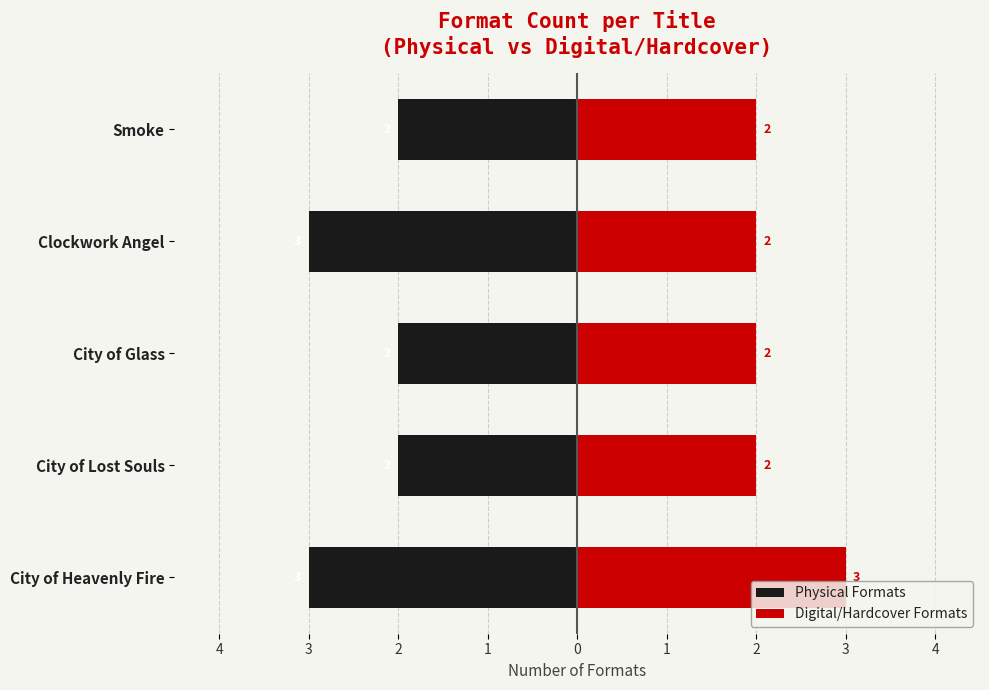

Between City of Glass and Clockwork Angel, which series saw the biggest shift?

Physical Formats